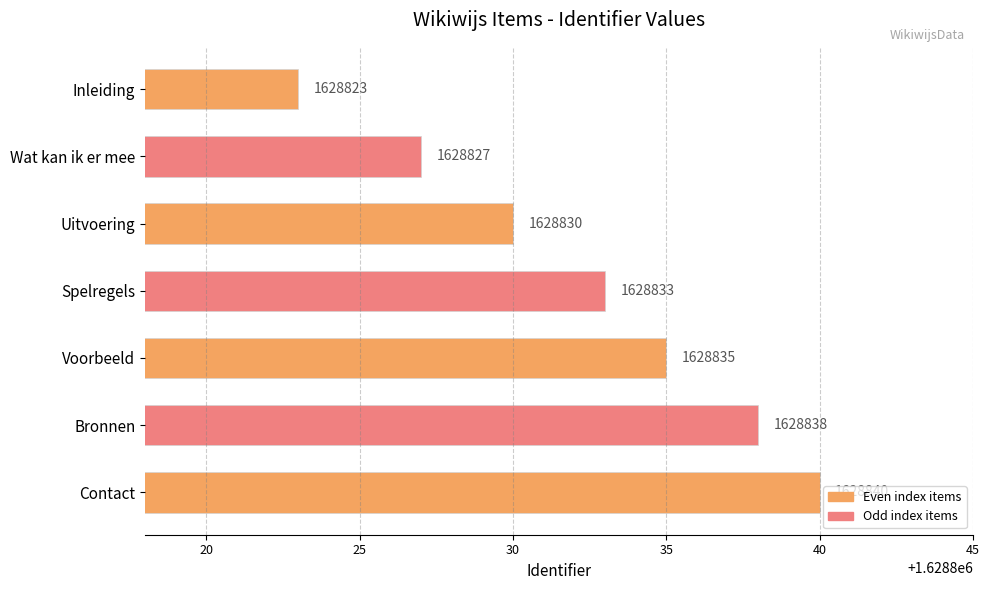

The value at Voorbeeld is 2583590. True or false?

False